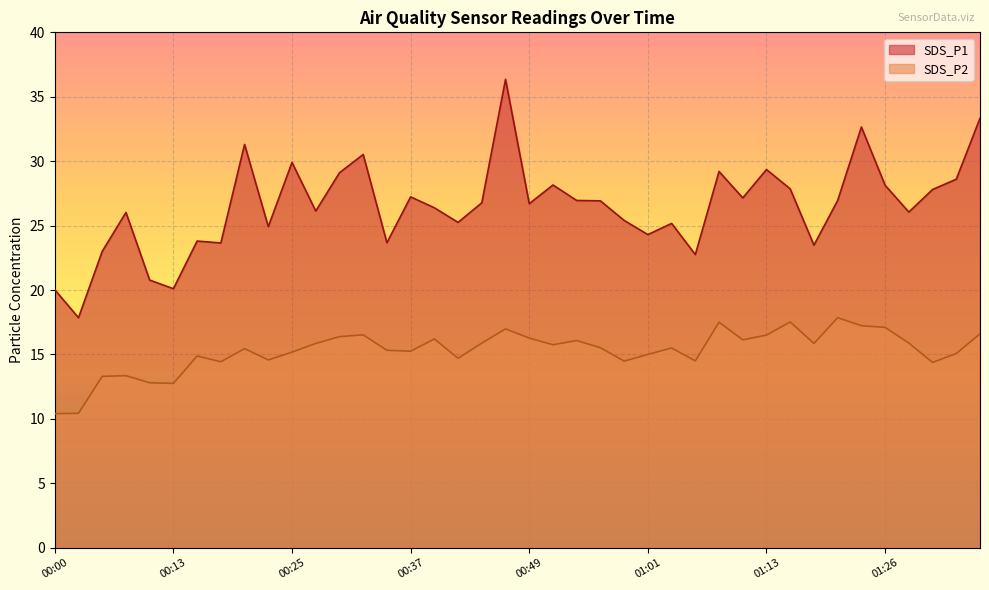

How many lines are shown in the chart?

2